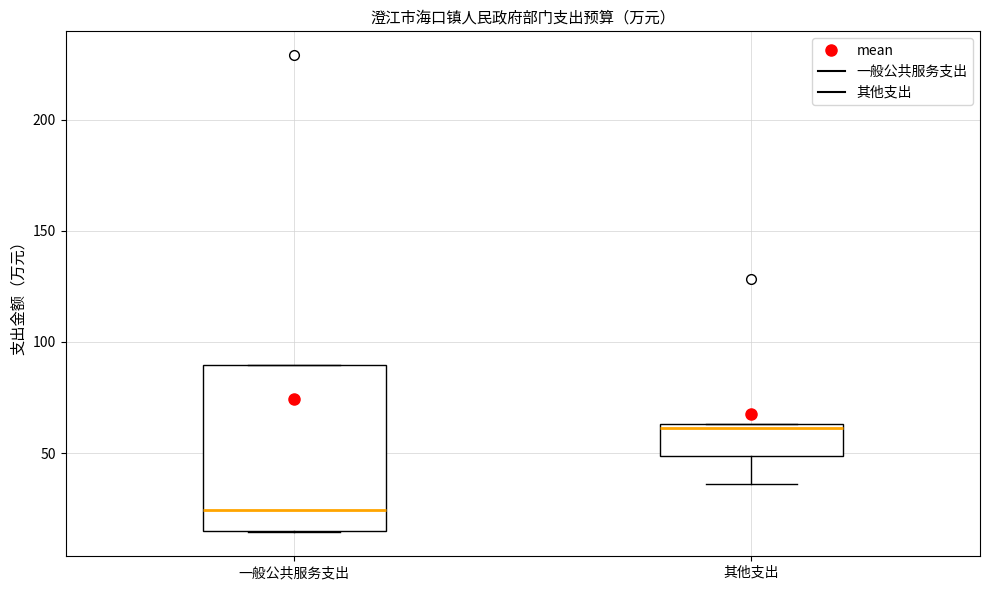

Where does the median line of the box for 其他支出 sit on the y-axis? The values are not printed on the chart, so give them approximately, as read against the axis.

60